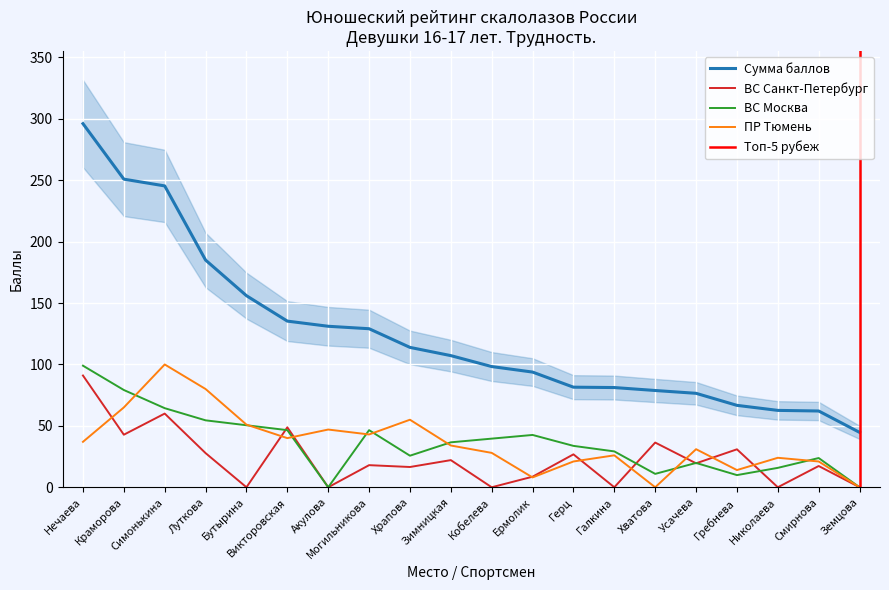

What is the sum of the Сумма баллов values at 3 and 2?

496.3